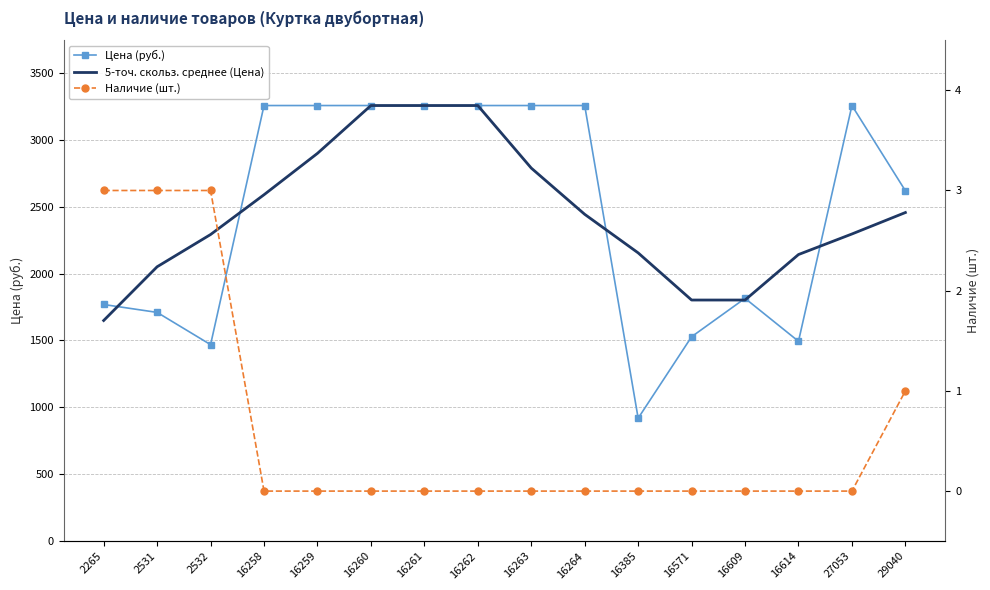

True or false: 5-точ. скольз. среднее (Цена) and Наличие (шт.) cross at least once.

False